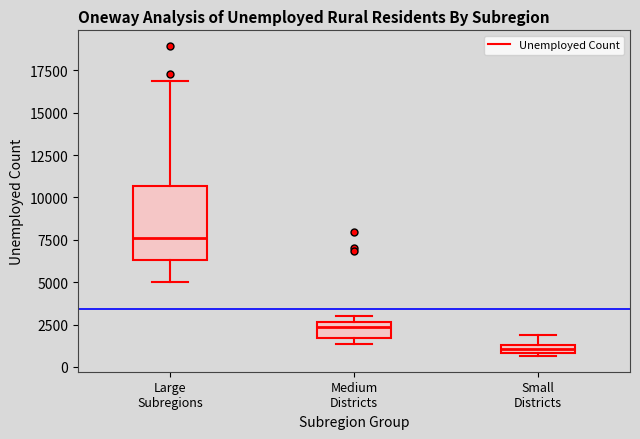

Which box is the tallest, from its lower edge to its upper edge?

Large Subregions